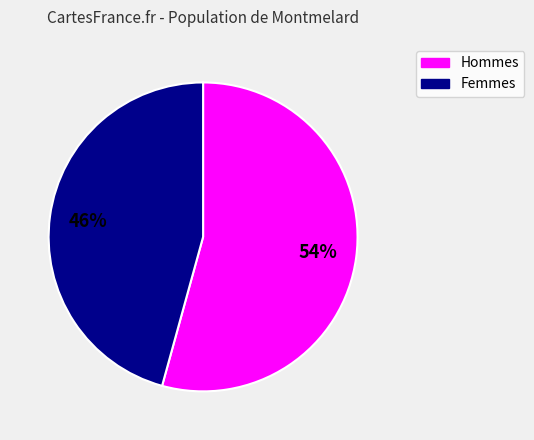

Count the number of slices in the pie.

2